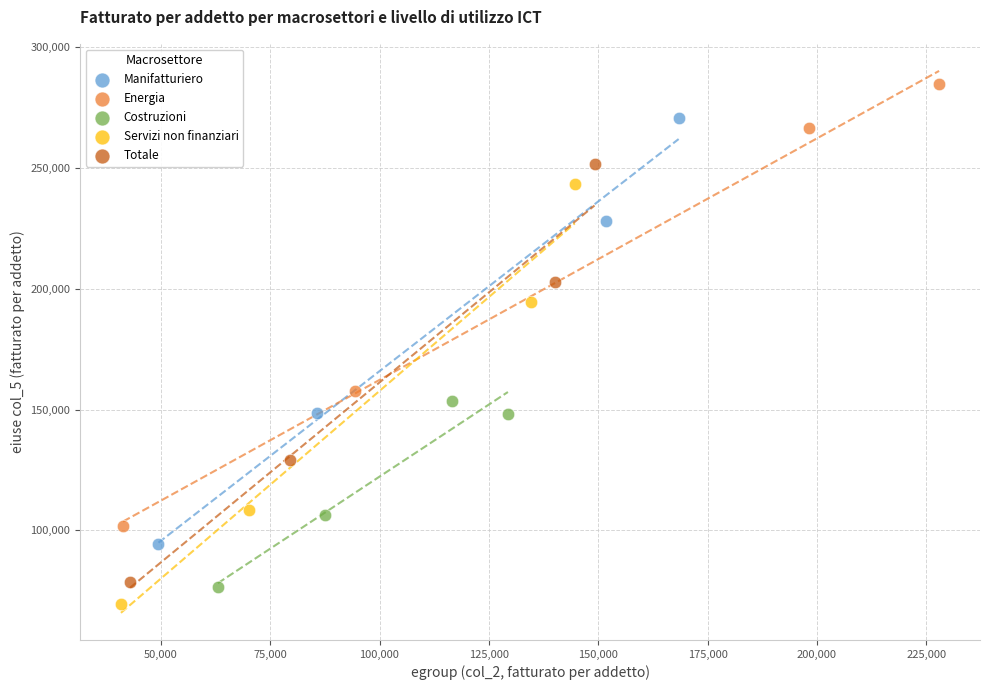

Which series has the largest Y range (max minus min)?

Energia